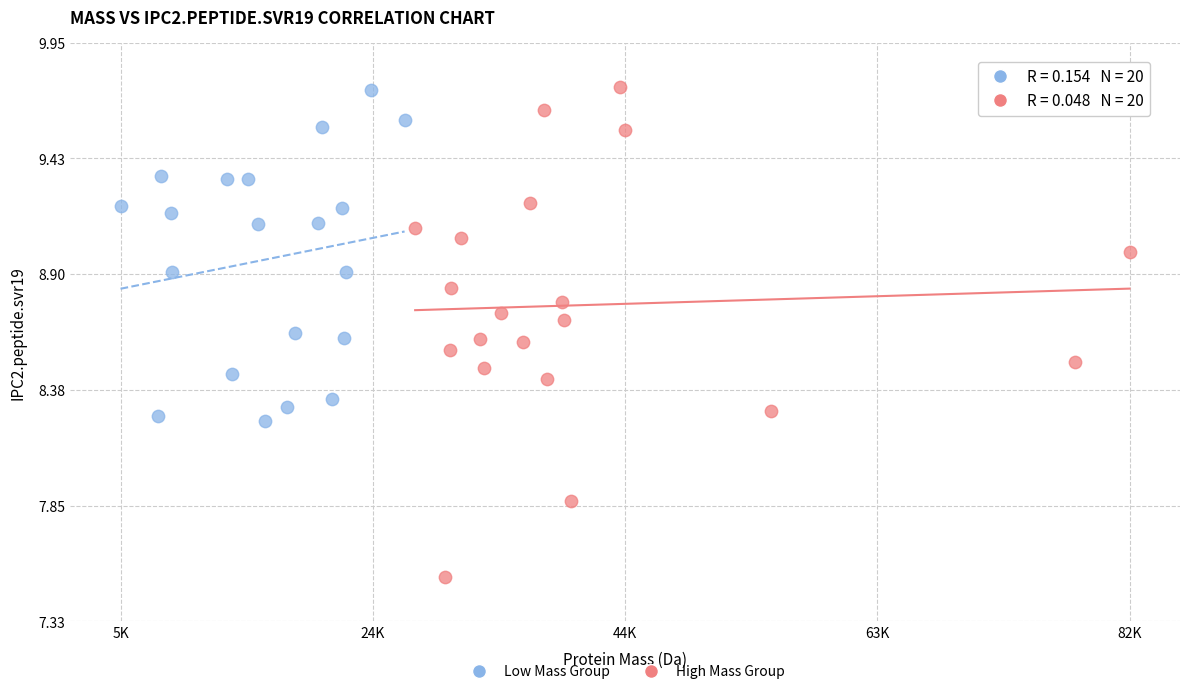

Which series has the widest spread of Y values?

High Mass Group